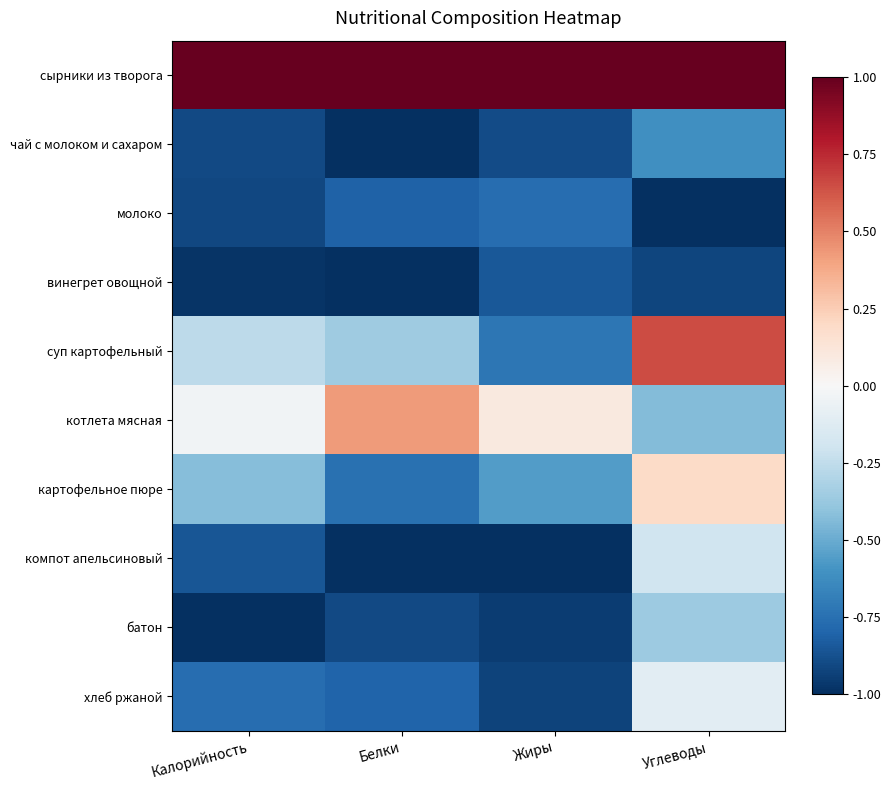

What is the spread (max minus min) of values at Калорийность?

2.0